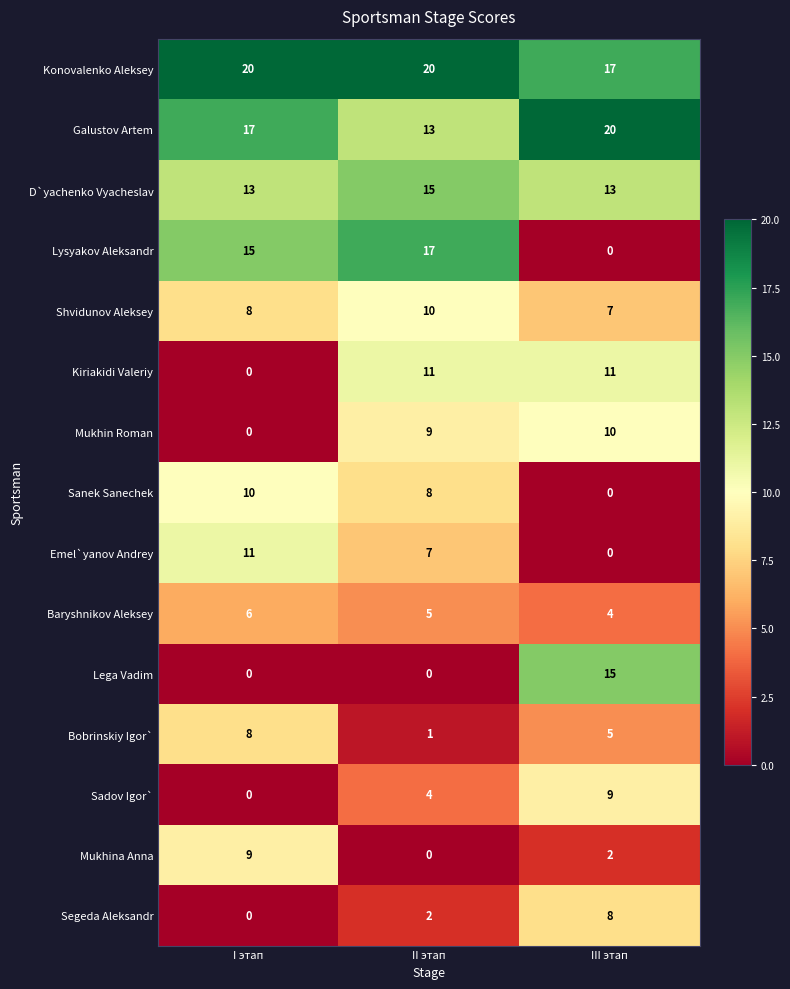

Which series has the widest spread of values?

Lysyakov Aleksandr